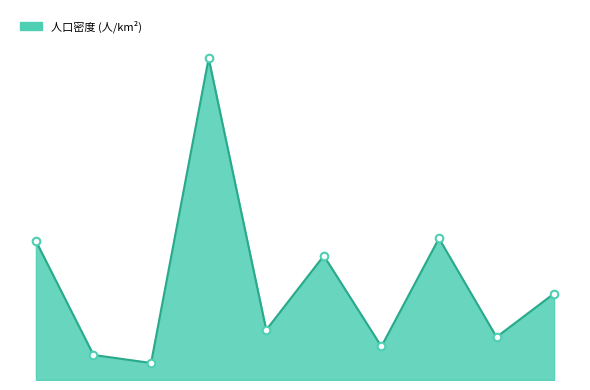

Does the chart have visible grid lines?

No